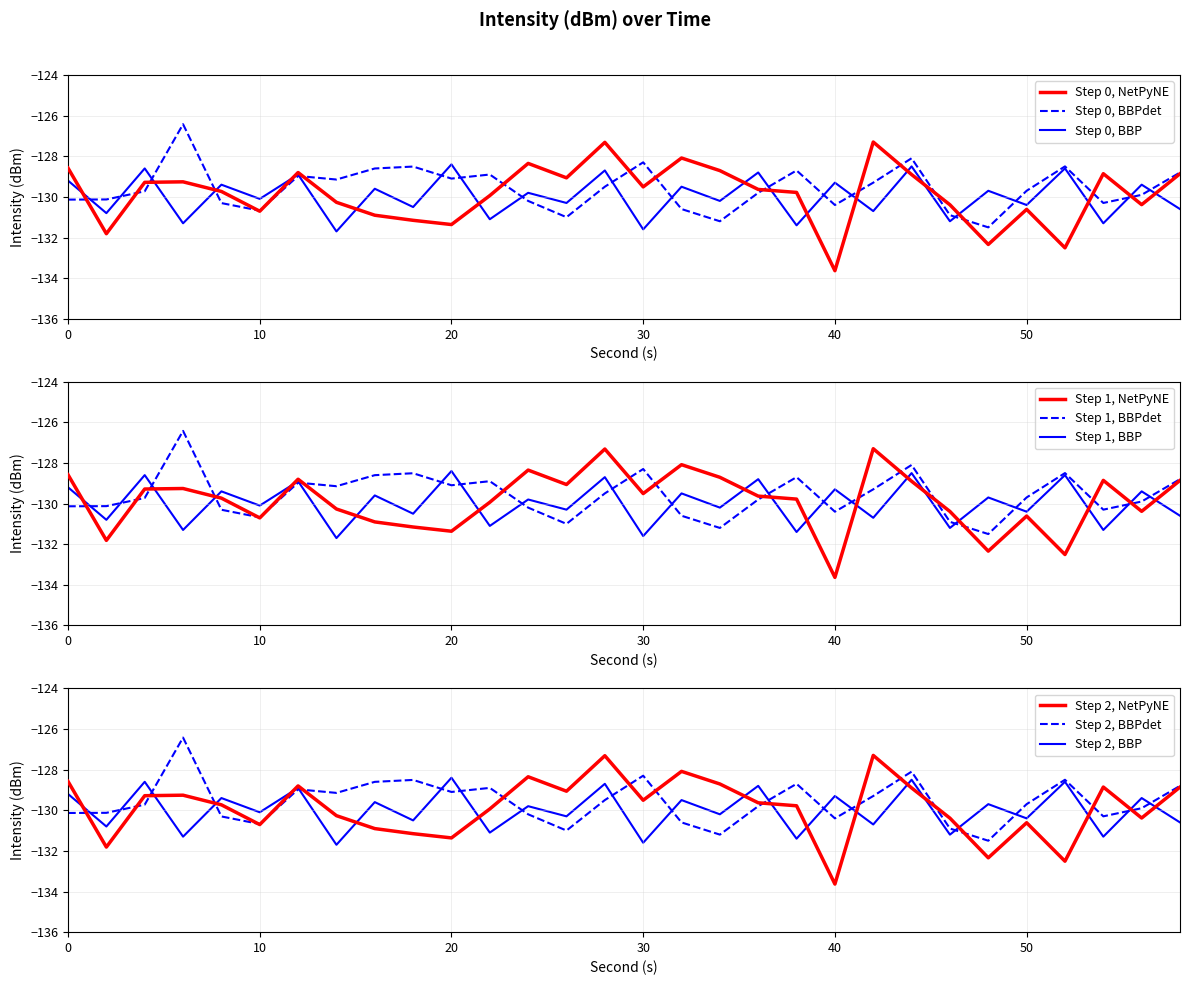

Reading right to left, extract all data points from this chart.

minute_0: -128.9	-130.4	-128.9	-132.5	-130.6	-132.3	-130.4	-128.9	-127.3	-133.6	-129.8	-129.6	-128.7	-128.1	-129.5	-127.3	-129.1	-128.4	-129.9	-131.4	-131.2	-130.9	-130.3	-128.8	-130.7	-129.7	-129.3	-129.3	-131.8	-128.6
minute_1: -128.8	-129.9	-130.3	-128.5	-129.7	-131.5	-130.9	-128.1	-129.3	-130.4	-128.7	-129.8	-131.2	-130.6	-128.3	-129.5	-131.0	-130.2	-128.9	-129.1	-128.5	-128.6	-129.1	-129.0	-130.7	-130.3	-126.4	-129.7	-130.1	-130.1
minute_2: -130.6	-129.4	-131.3	-128.6	-130.4	-129.7	-131.2	-128.5	-130.7	-129.3	-131.4	-128.8	-130.2	-129.5	-131.6	-128.7	-130.3	-129.8	-131.1	-128.4	-130.5	-129.6	-131.7	-128.9	-130.1	-129.4	-131.3	-128.6	-130.8	-129.2